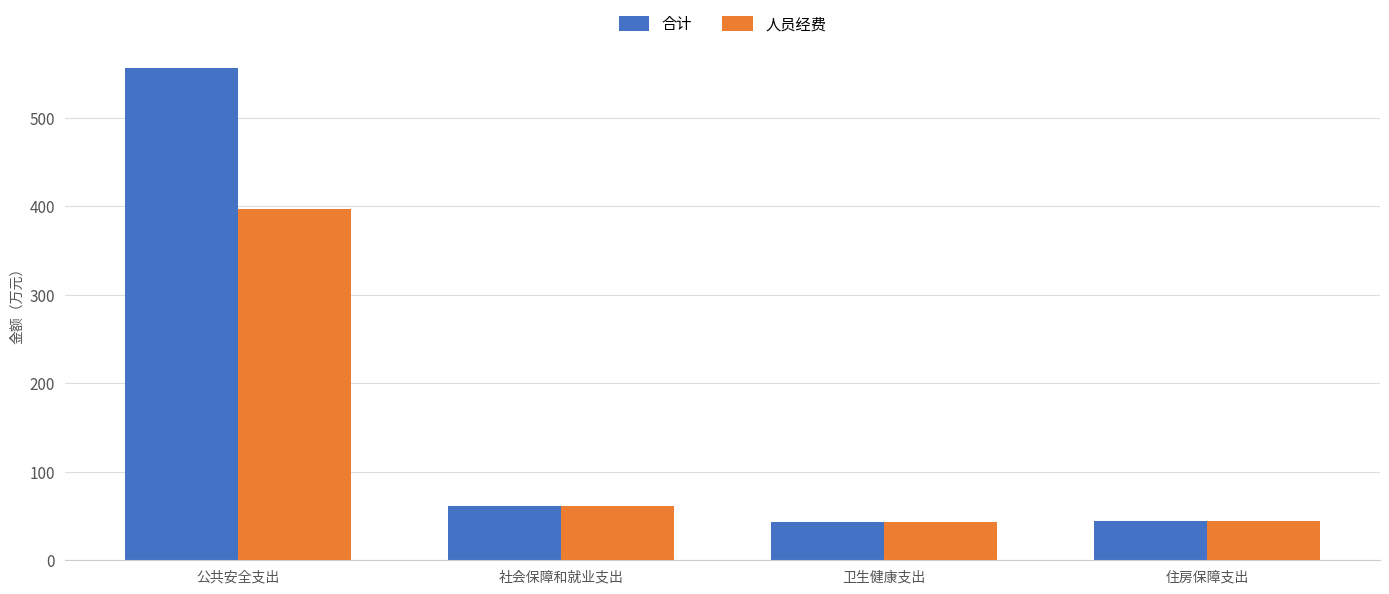

Which series has the largest range (max minus min)?

合计